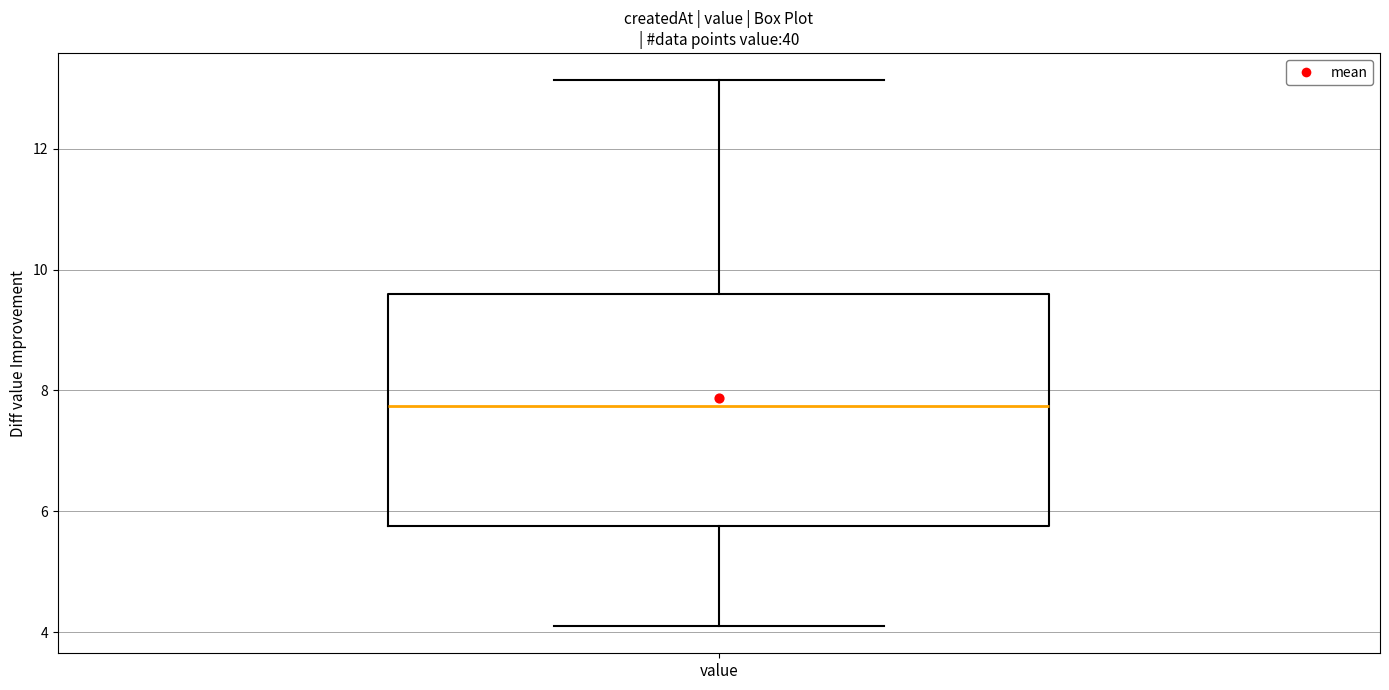

Read this box plot against the y-axis: the position of the median line, the range covered by the box, and the ends of both whiskers. The values are not printed on the chart, so give them approximately, as read against the axis.

median 7.8, box 5.8 to 9.6, whiskers 4.2 to 13.2